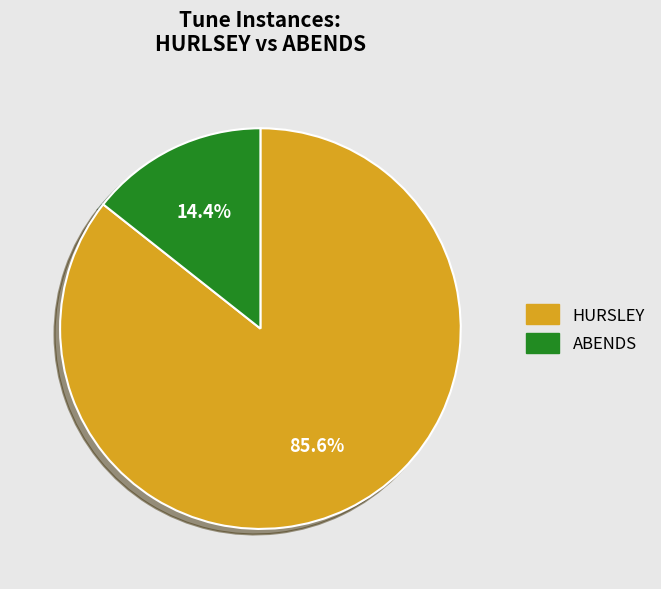

What percentage is the HURSLEY slice, to the nearest percent?

86%